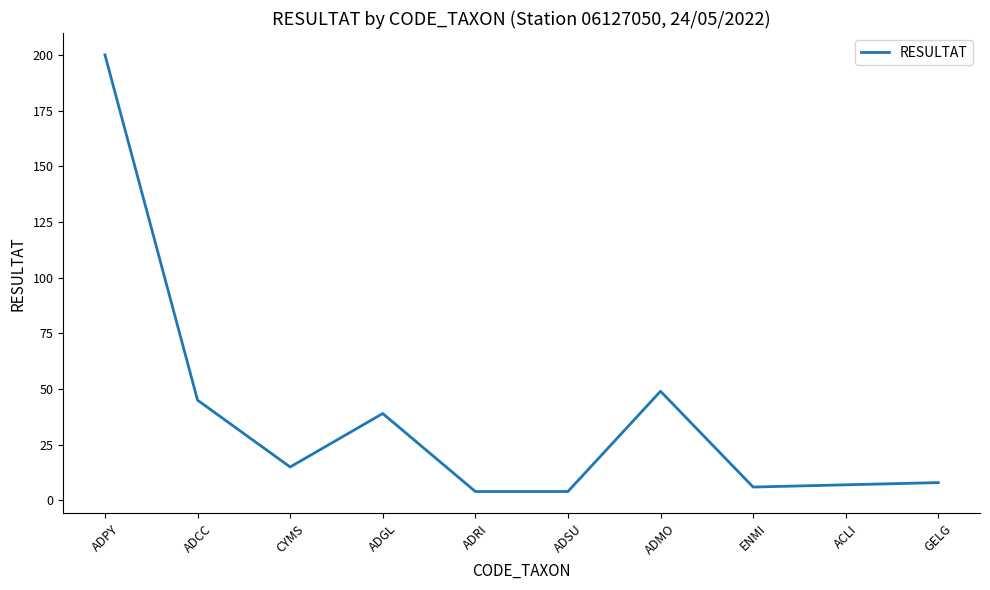

Reading right to left, extract all data points from this chart.

GELG=8	ACLI=7	ENMI=6	ADMO=49	ADSU=4	ADRI=4	ADGL=39	CYMS=15	ADCC=45	ADPY=200